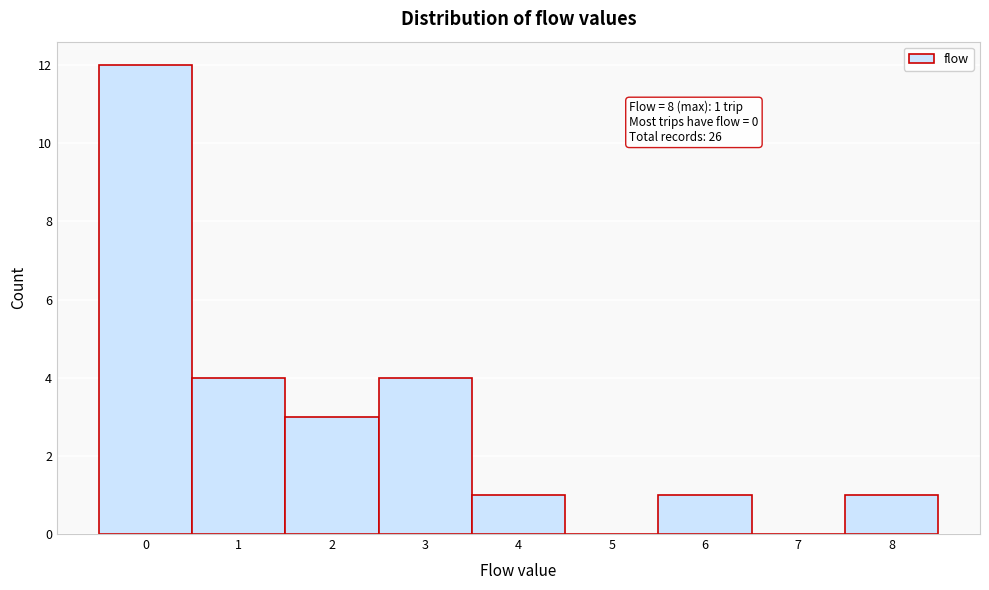

Which range on the x-axis has the tallest bar?

-0.5 to 0.5